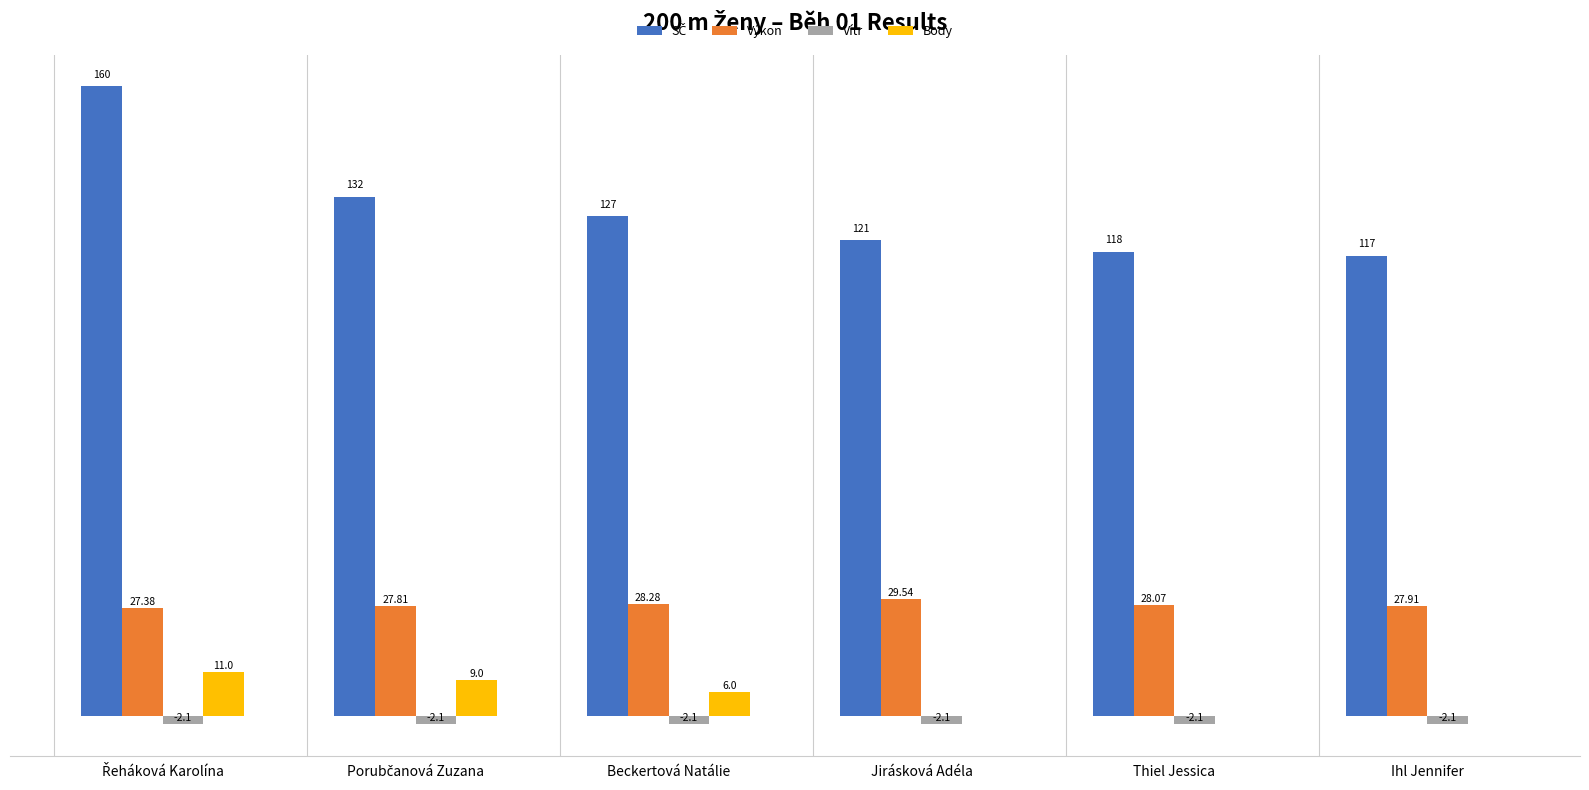

Is the value of Výkon at Thiel Jessica greater than the value of Body at Thiel Jessica?

Yes